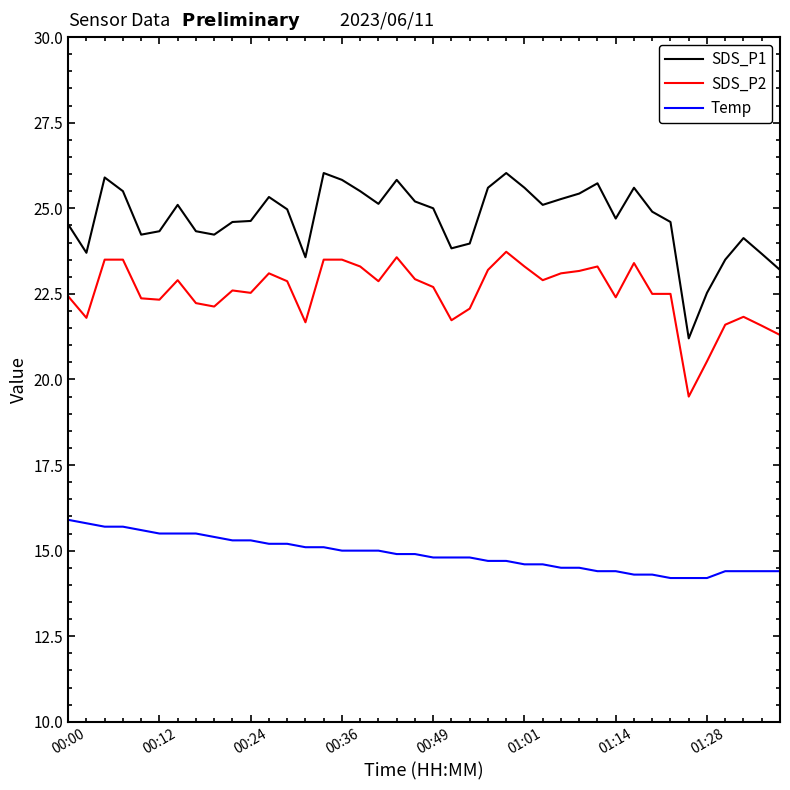

Which series has the widest spread of values?

SDS_P1